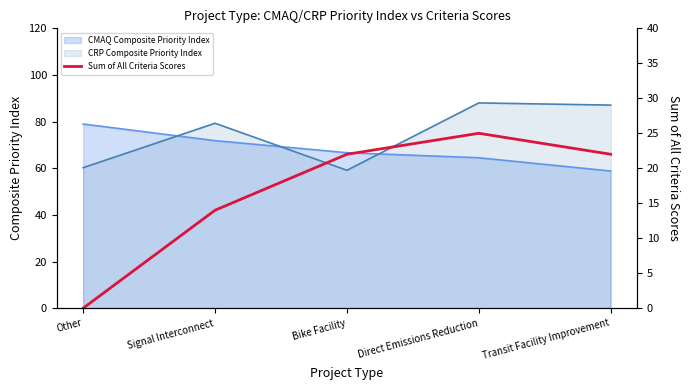

Reading left to right, list all the values displayed in this chart.

Other=0	Signal Interconnect=14	Bike Facility=22	Direct Emissions Reduction=25	Transit Facility Improvement=22